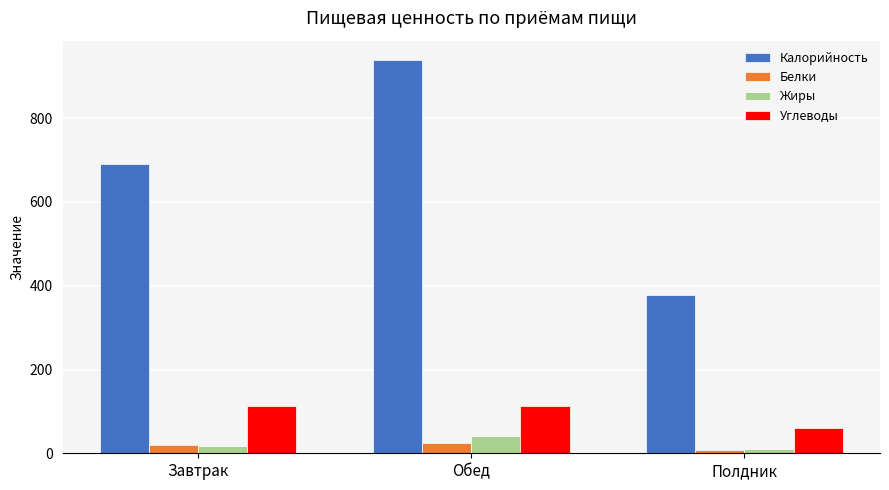

Read the Углеводы value at Обед.

114.0